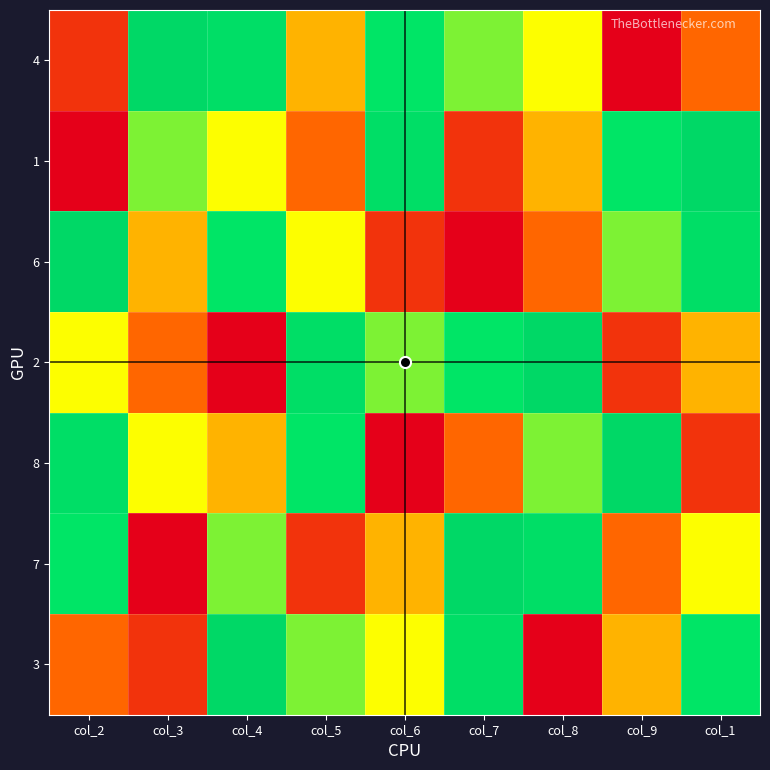

At which category is the sum across all series the highest?

col_4